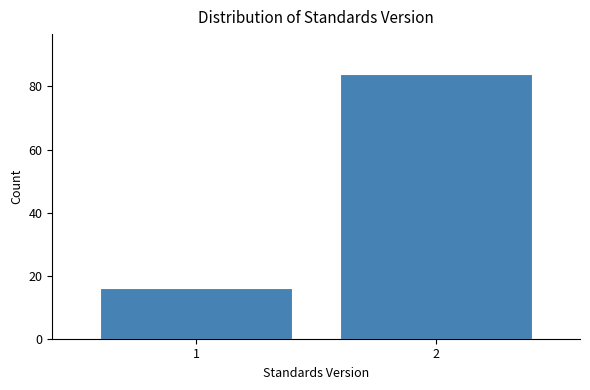

Reading right to left, what are all the values shown in this chart?

2=84	1=16